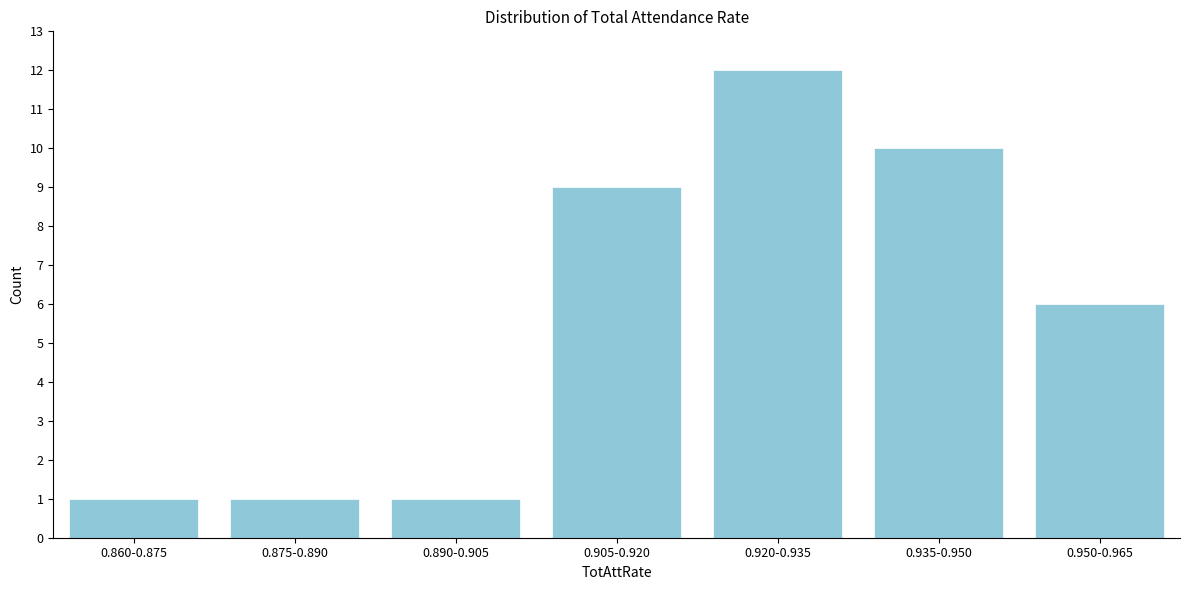

Reading right to left, transcribe all the data shown in this chart.

6	10	12	9	1	1	1